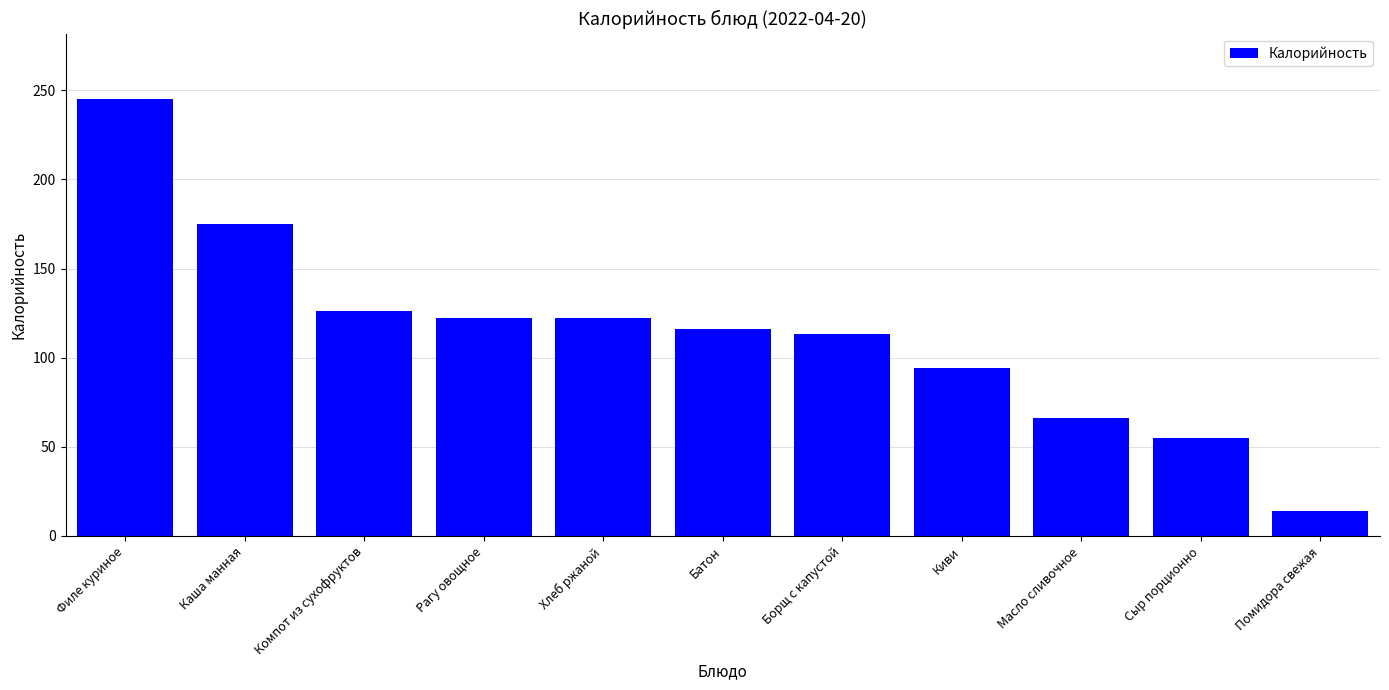

What is the sum of all values?

1248